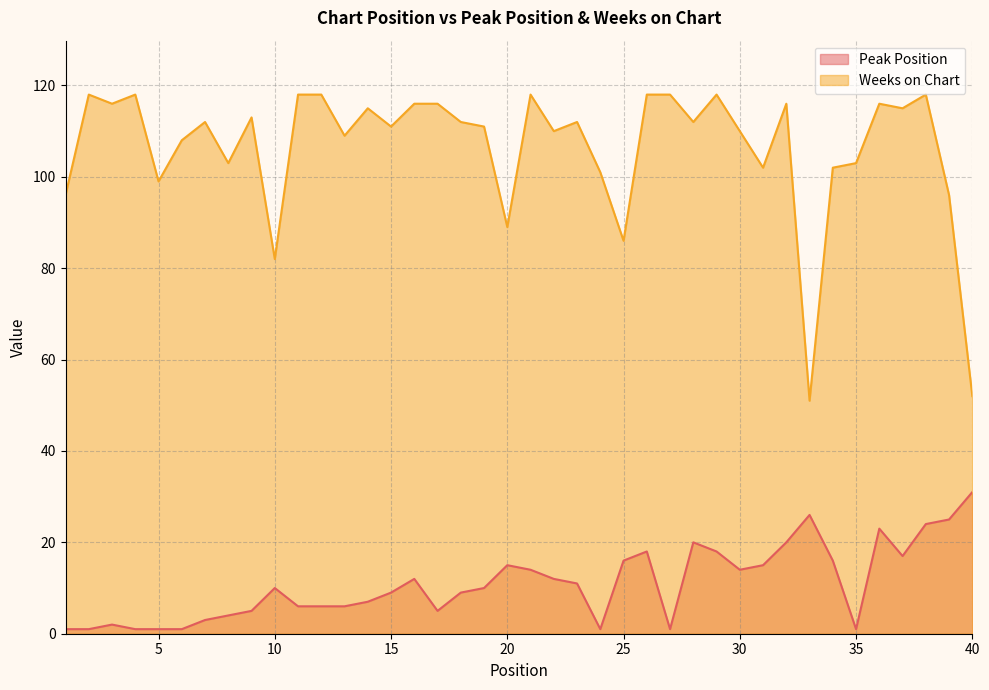

Which has a higher value, 25 or 28?

28